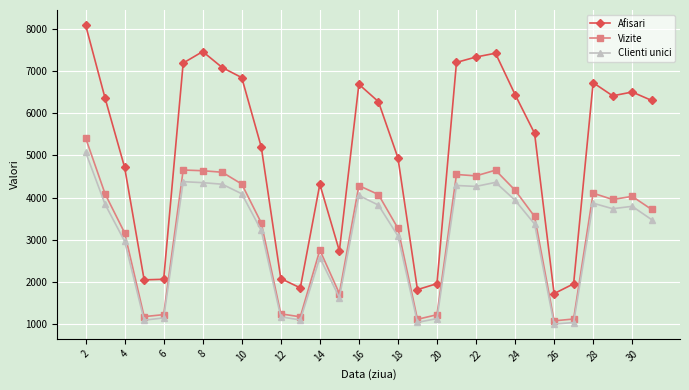

What is the greatest value displayed?

8095